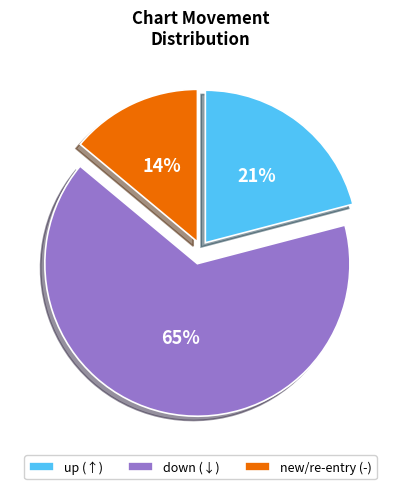

How many slices are in this pie chart?

3